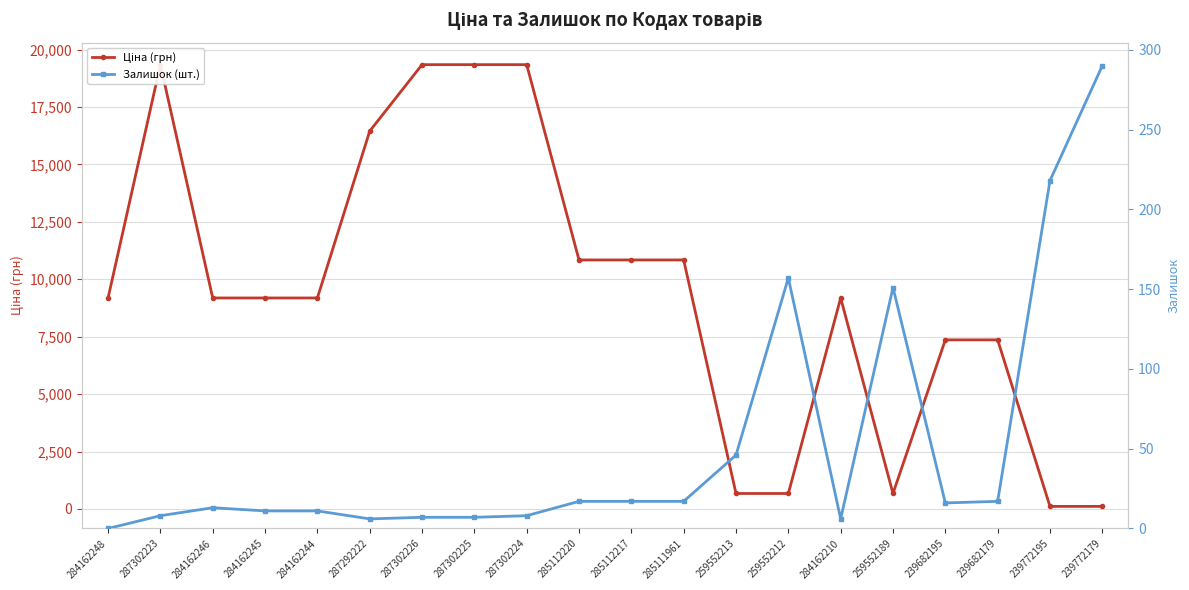

What is the maximum value shown in the chart?

19343.1